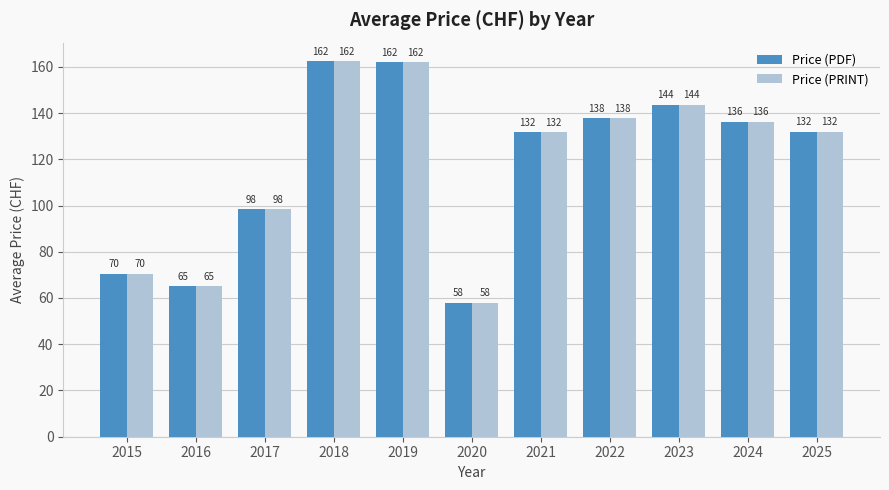

True or false: Price (PRINT) has a value of 137.8 at 2022.

True